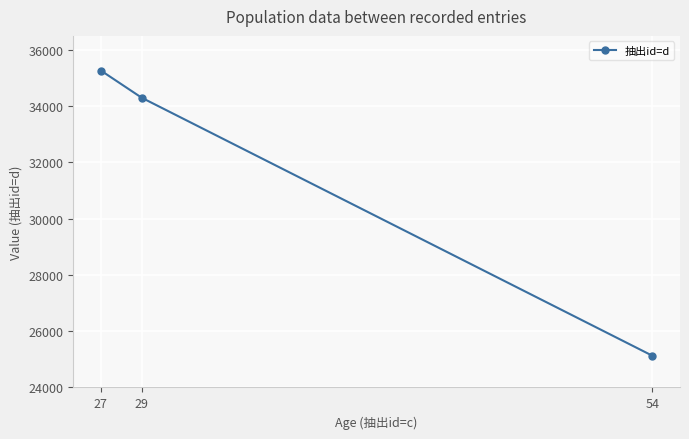

Reading left to right, what are all the values shown in this chart?

35268	34301	25127